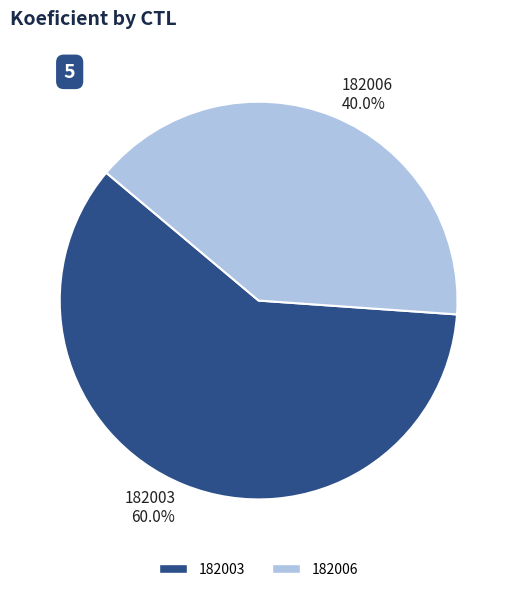

What is the ratio of the value at 182003 60.0% to the value at 182006 40.0%?

1.5